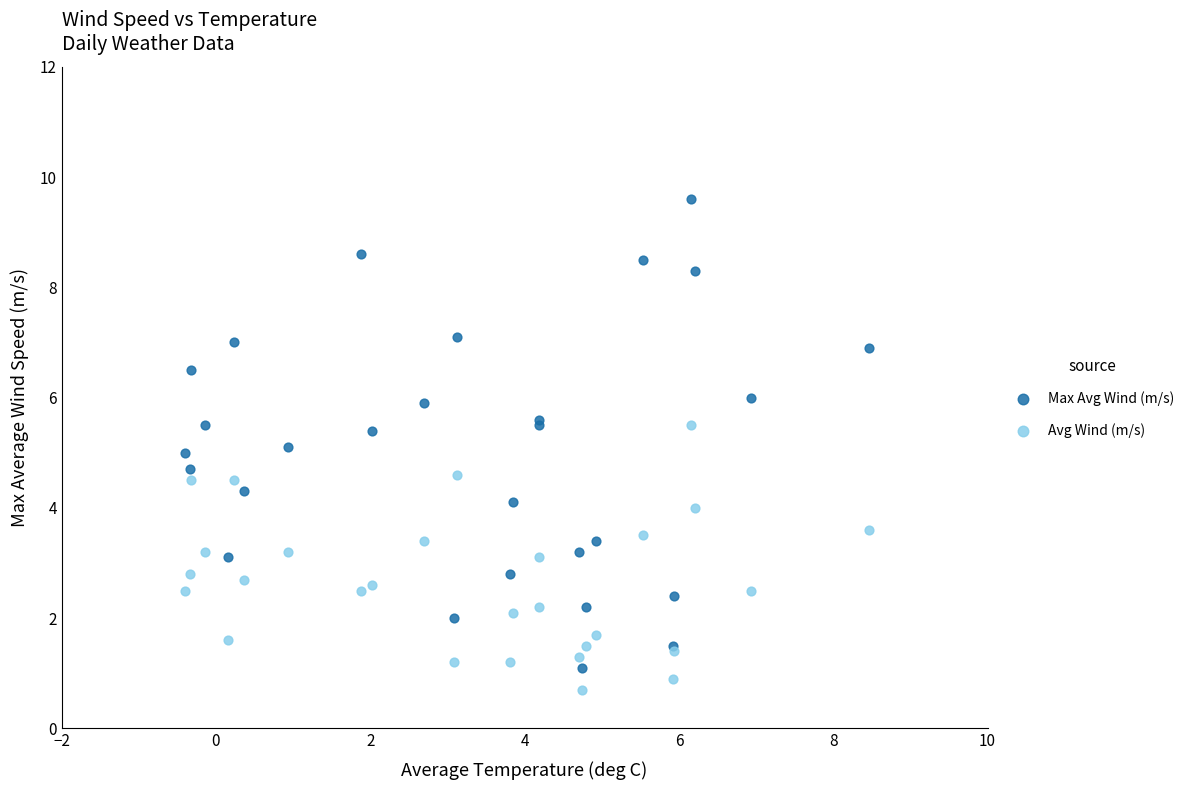

Which series has the largest Y range (max minus min)?

Max Avg Wind (m/s)